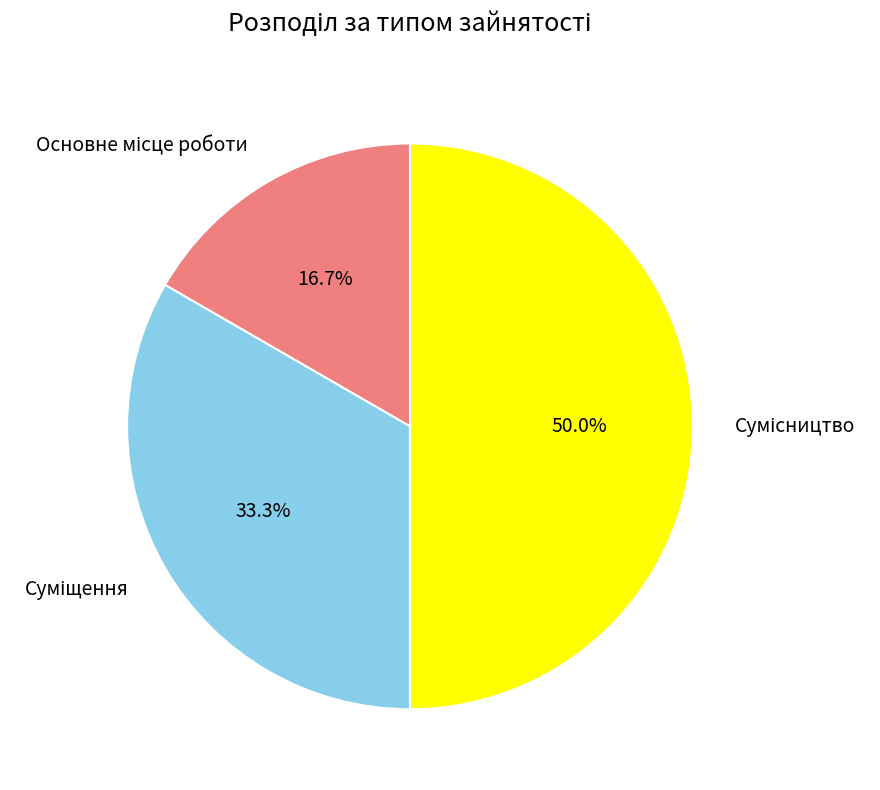

Rank the categories by value from lowest to highest.

Основне місце роботи, Суміщення, Сумісництво